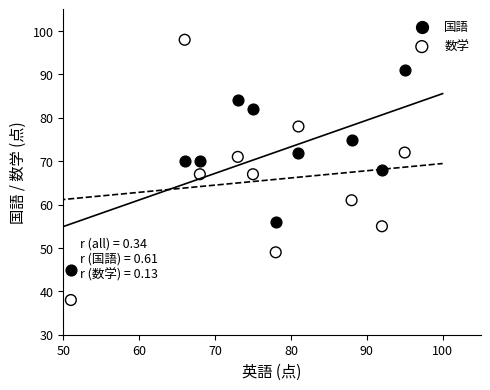

Which series contains the lowest Y value?

数学